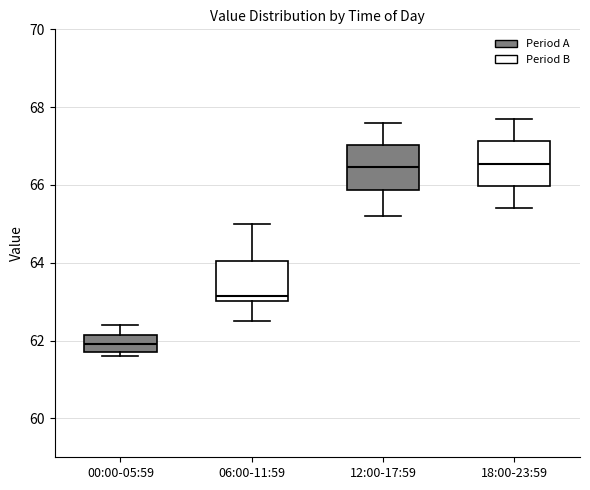

Reading left to right, transcribe this box plot: for each box, give where its median line is, the range the box spans, and where its two whiskers end, as read against the y-axis. The values are not printed on the chart, so give them approximately, as read against the axis.

00:00-05:59: median 62.0, box 61.8 to 62.2, whiskers 61.6 to 62.4
06:00-11:59: median 63.2, box 63.0 to 64.0, whiskers 62.6 to 65.0
12:00-17:59: median 66.4, box 65.8 to 67.0, whiskers 65.2 to 67.6
18:00-23:59: median 66.6, box 66.0 to 67.2, whiskers 65.4 to 67.8